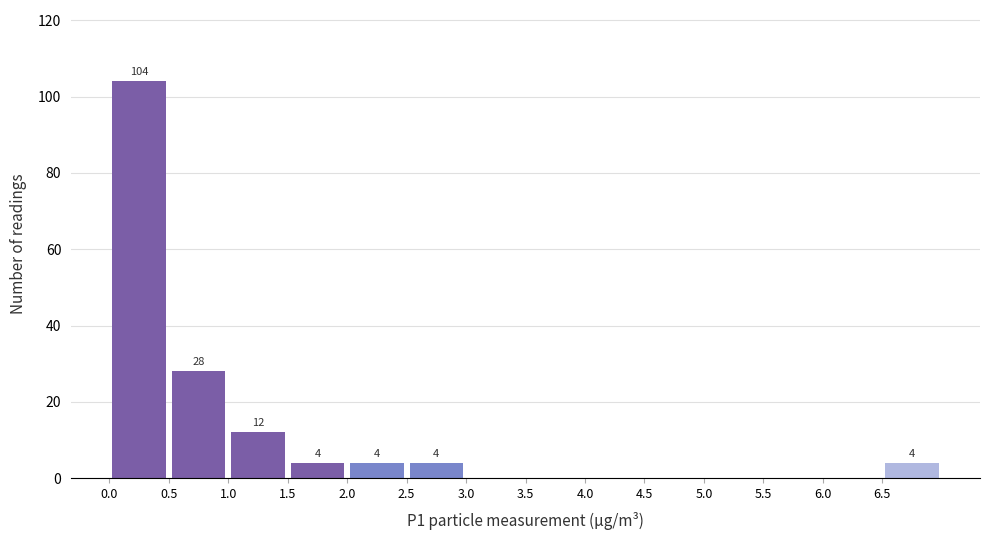

Over which range of the x-axis is the bar tallest?

0.0 to 0.5